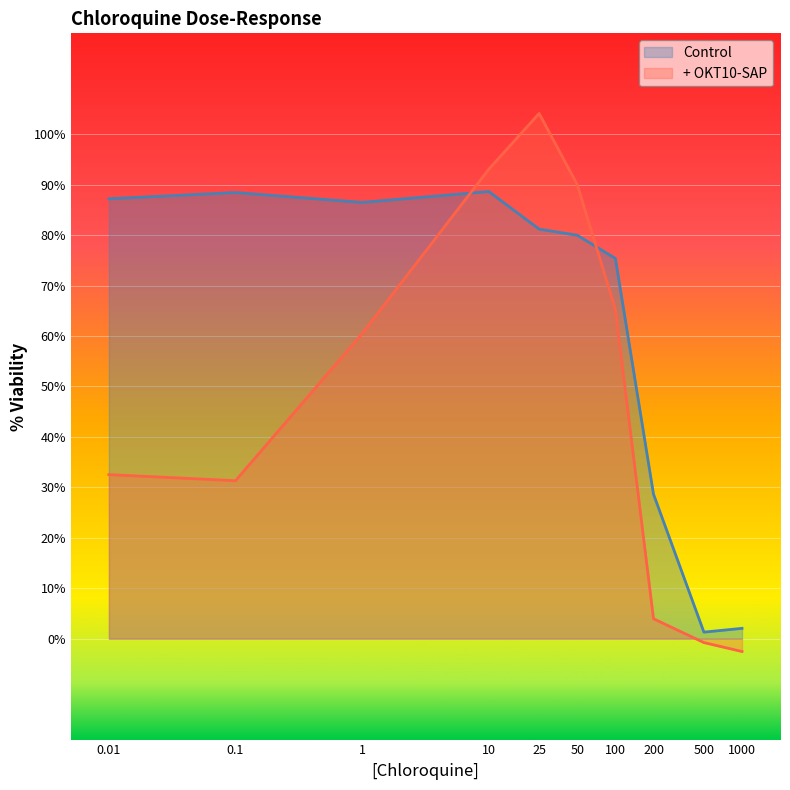

Is it true that + OKT10-SAP equals 32.5 at 0.01?

True